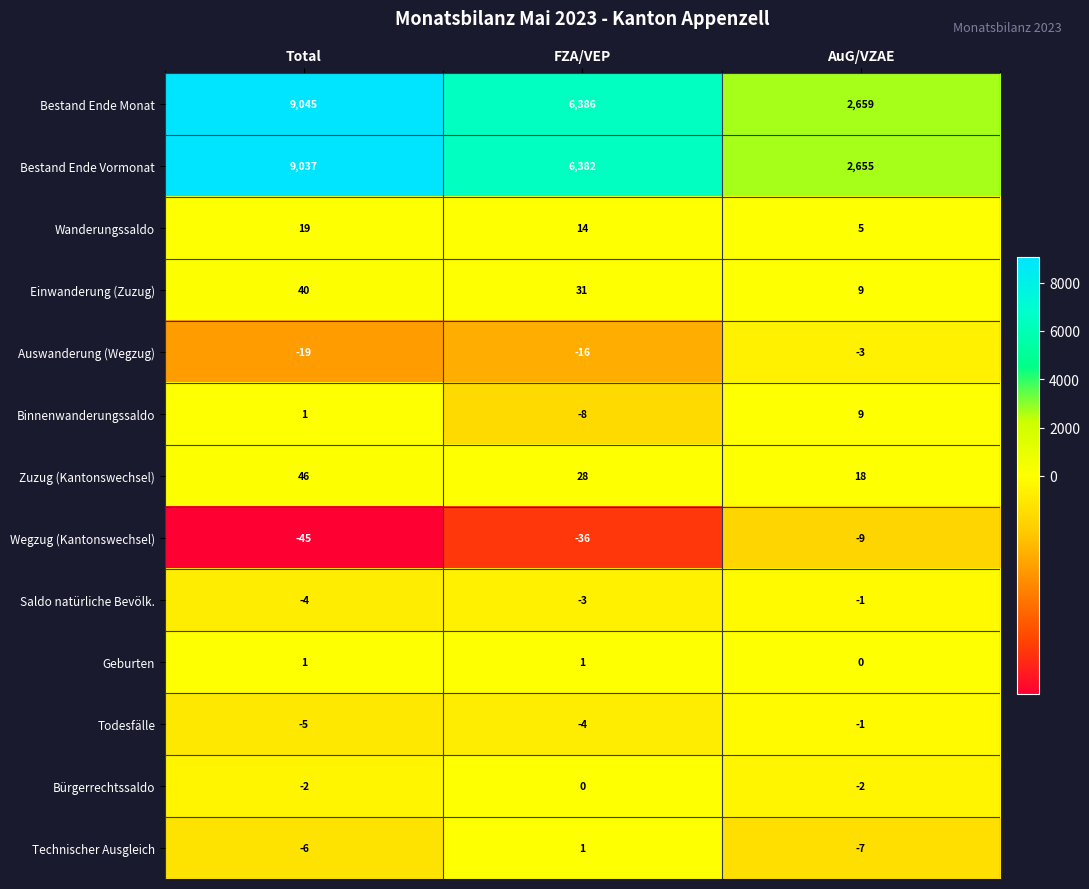

What is the average value of the Bestand Ende Vormonat series?

6025